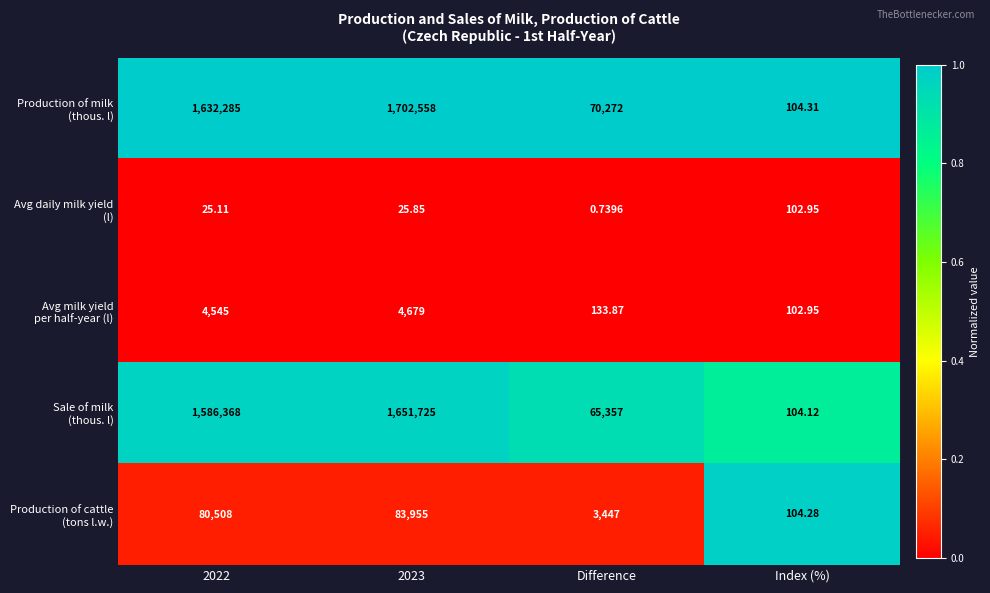

At which category does the chart reach its minimum across all series?

Difference